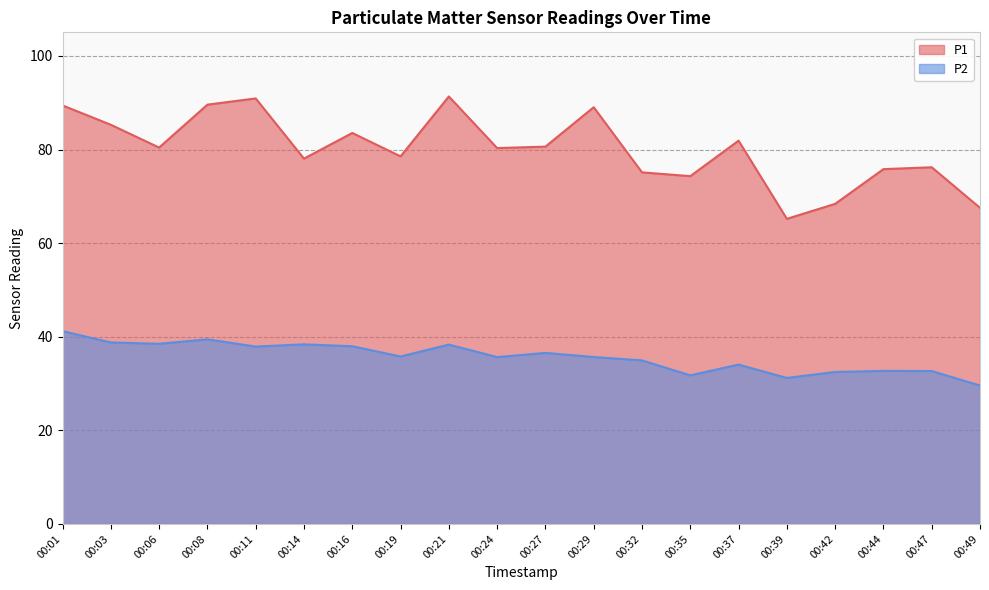

Reading left to right, what are all the values shown in this chart?

P1: 89.4	85.3	80.4	89.6	90.9	78.1	83.5	78.5	91.3	80.3	80.6	89.0	75.1	74.3	81.9	65.2	68.4	75.8	76.2	67.5
P2: 41.2	38.8	38.5	39.5	37.9	38.4	38.0	35.8	38.3	35.6	36.5	35.7	35.0	31.8	34.0	31.2	32.5	32.7	32.7	29.6